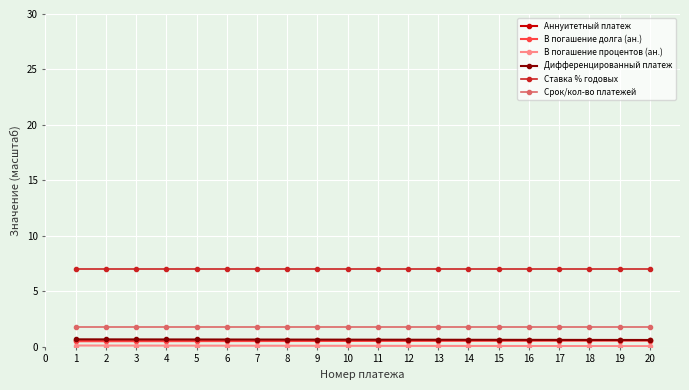

What is the total value across all series at 10?

10.7